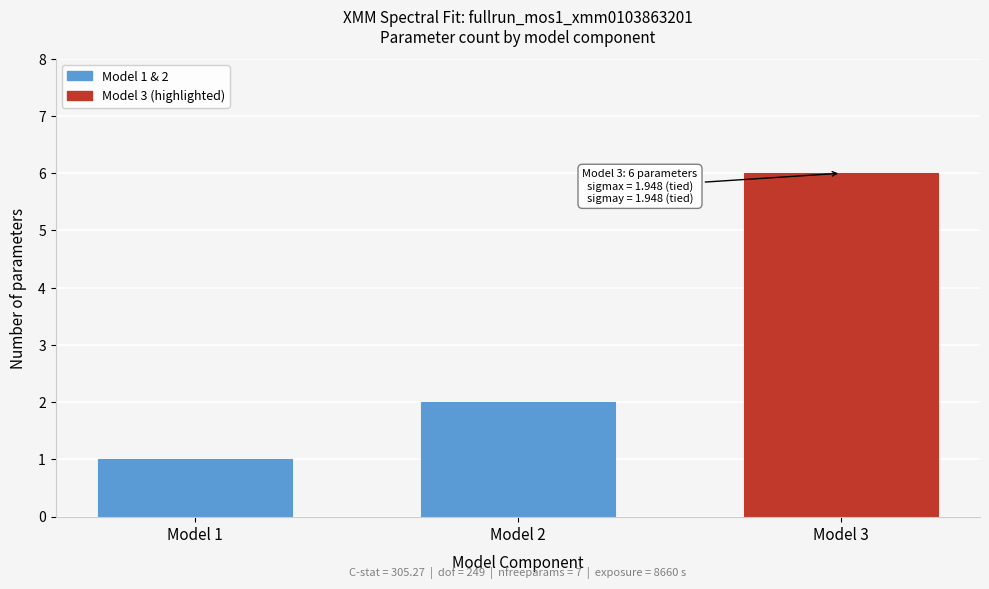

Reading right to left, what are all the values shown in this chart?

Model 3=6	Model 2=2	Model 1=1